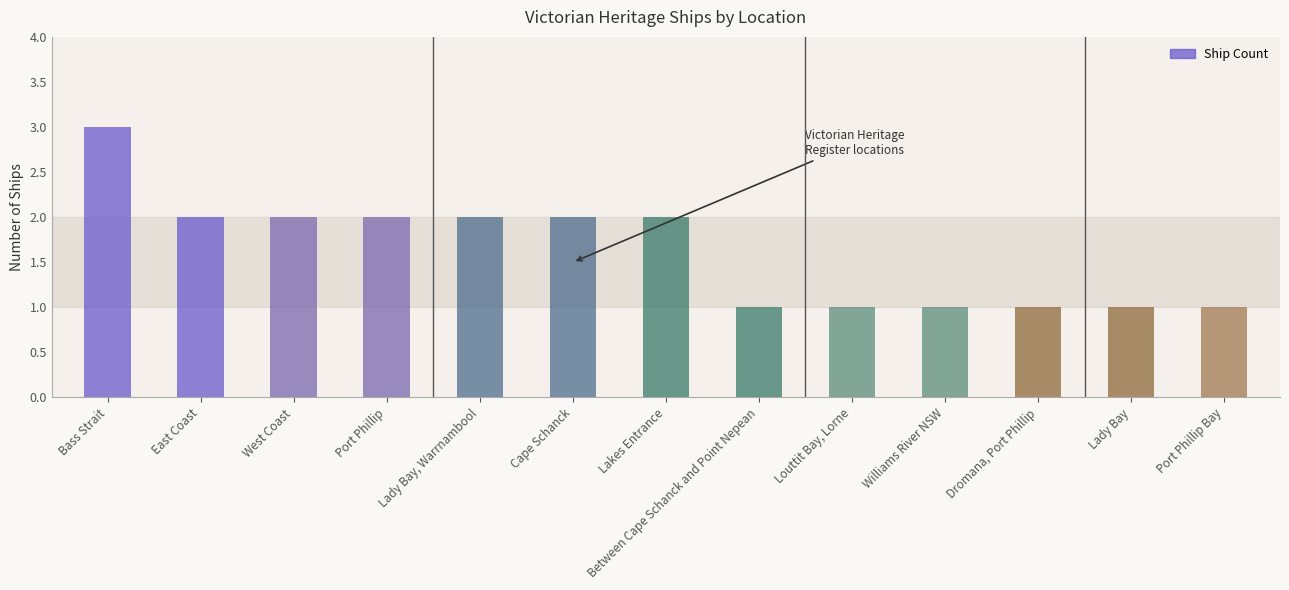

Reading left to right, extract all data points from this chart.

3	2	2	2	2	2	2	1	1	1	1	1	1